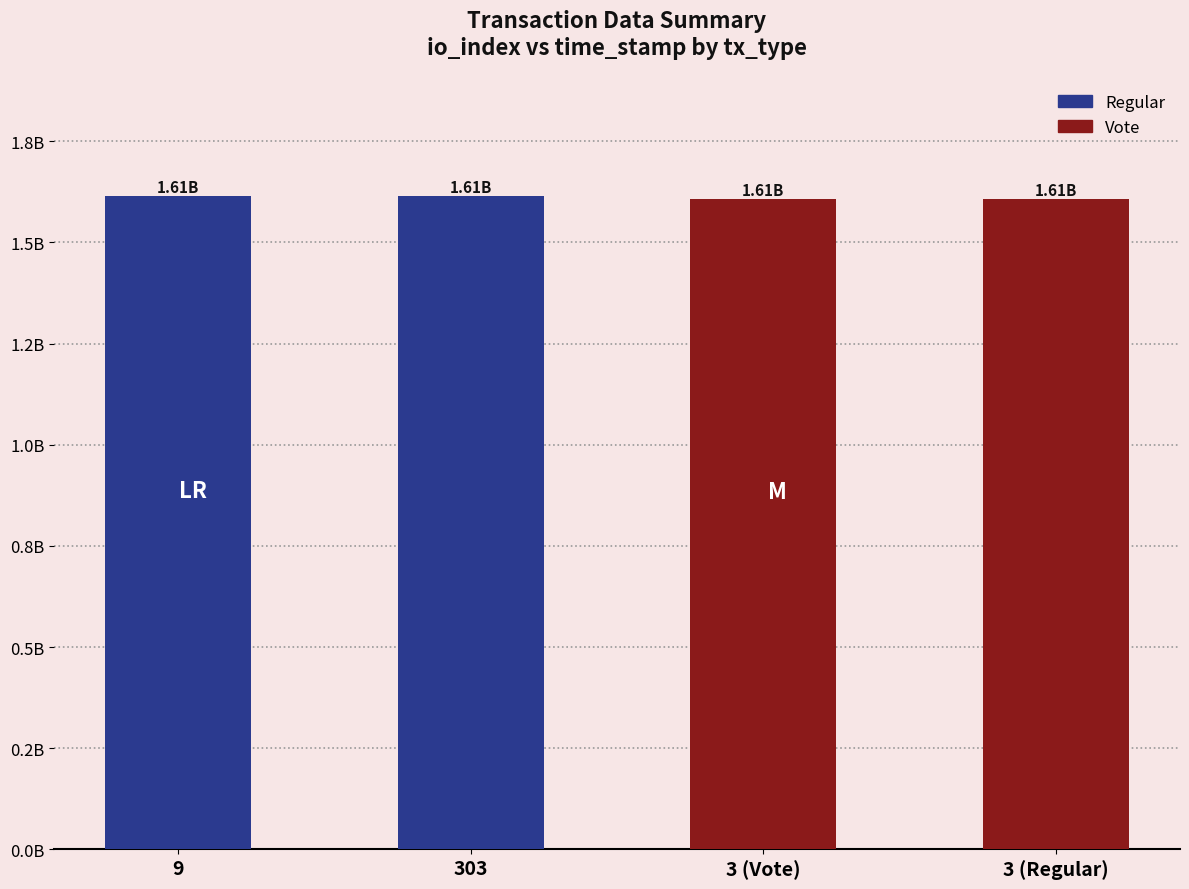

Which series has the largest range (max minus min)?

Vote